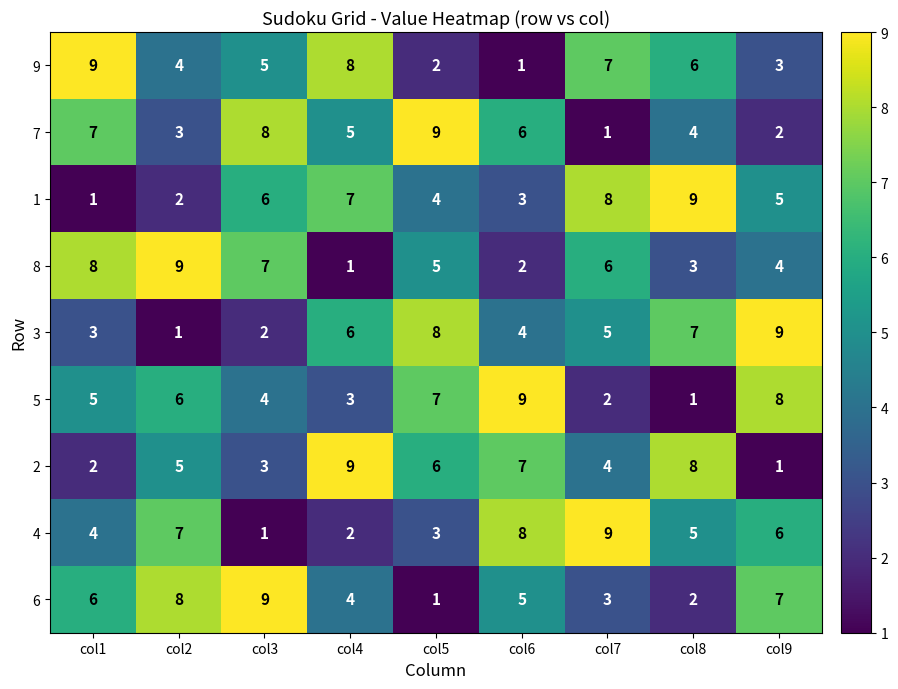

Count the number of categories in the chart.

9